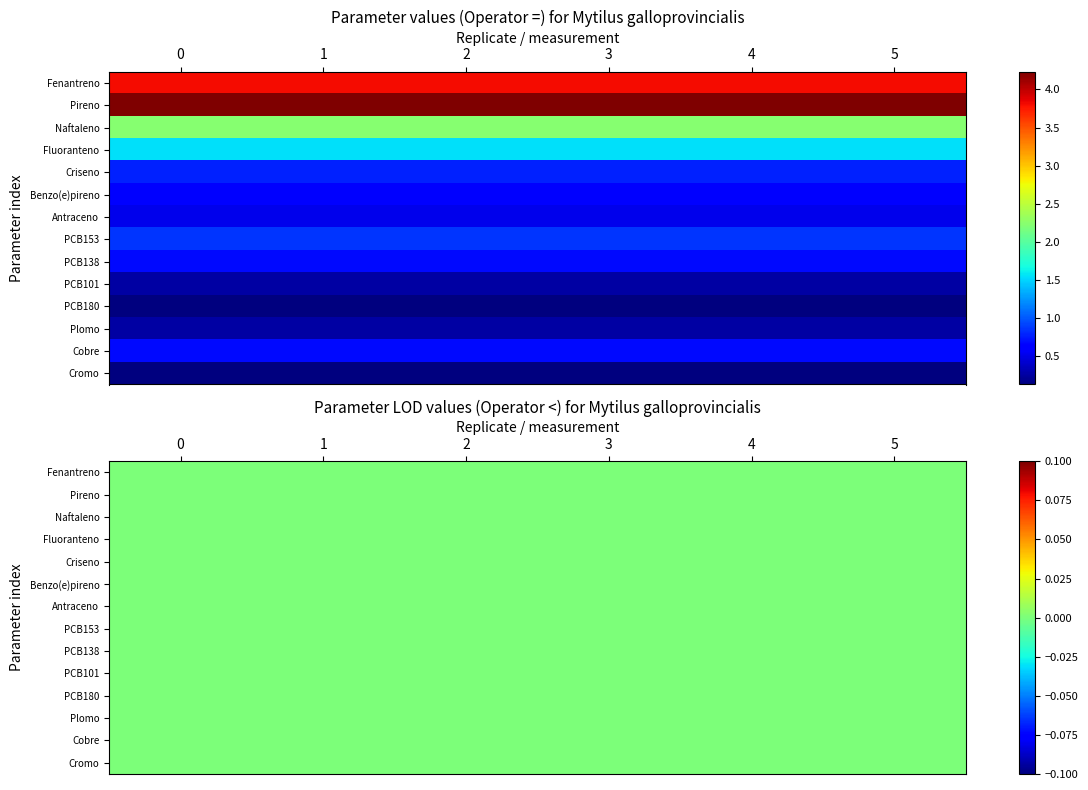

Which category has the lowest value in the Cromo series?

1